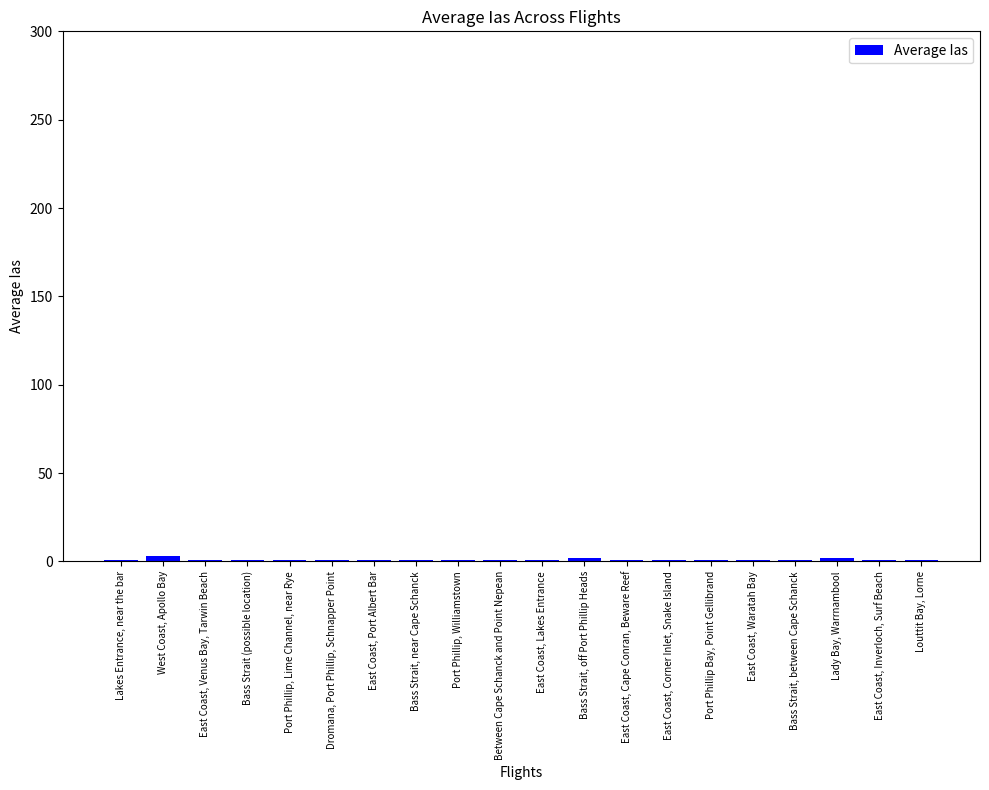

What position from the left is Bass Strait, between Cape Schanck?

17